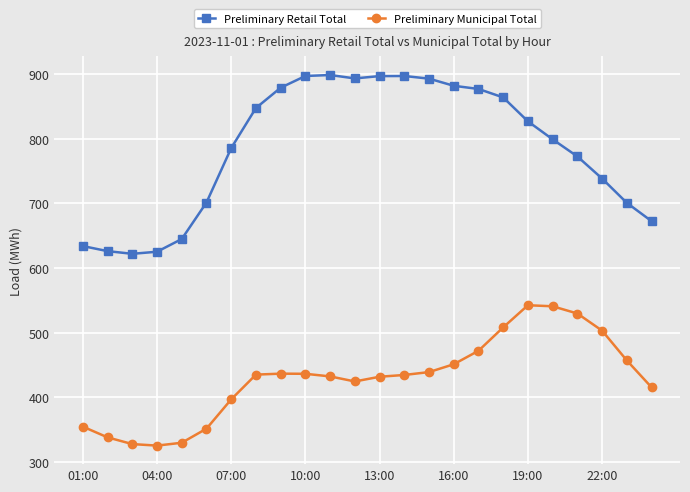

List the series in order of their peak value, lowest first.

Preliminary Municipal Total, Preliminary Retail Total